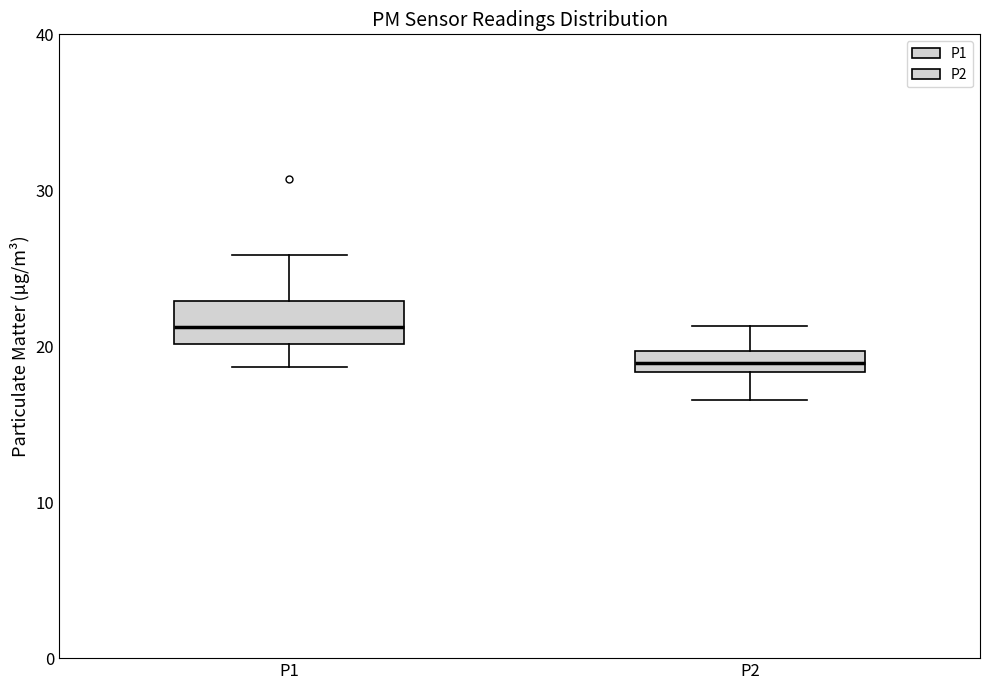

Where does the lower whisker of the box for P2 end on the y-axis? The values are not printed on the chart, so give them approximately, as read against the axis.

17